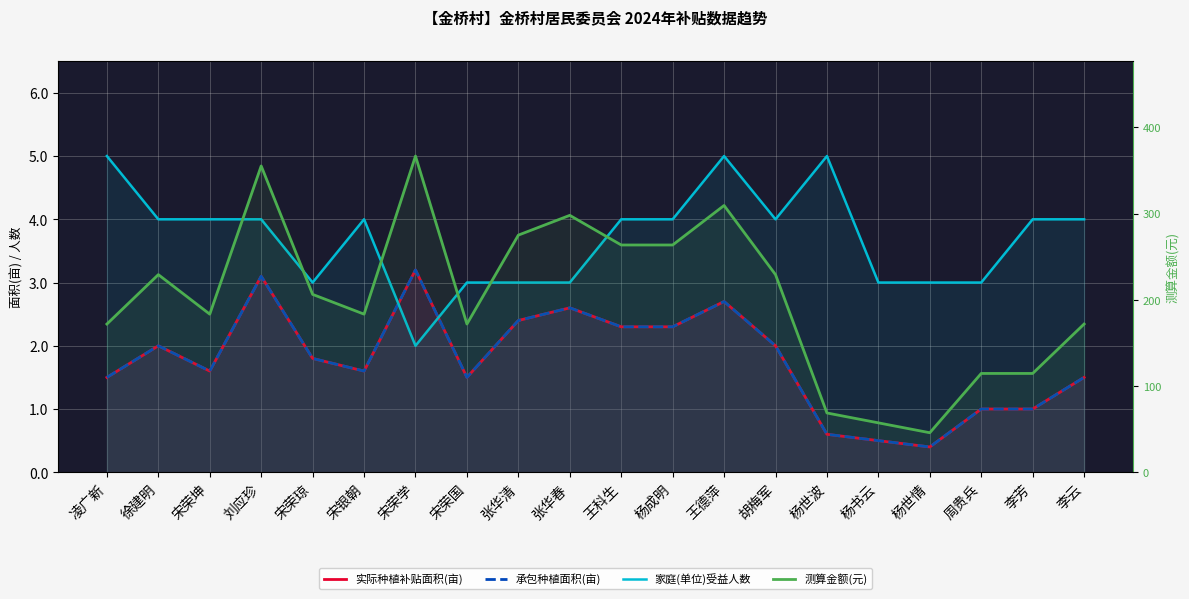

Which has a higher value, 王科生 or 宋银朝?

王科生